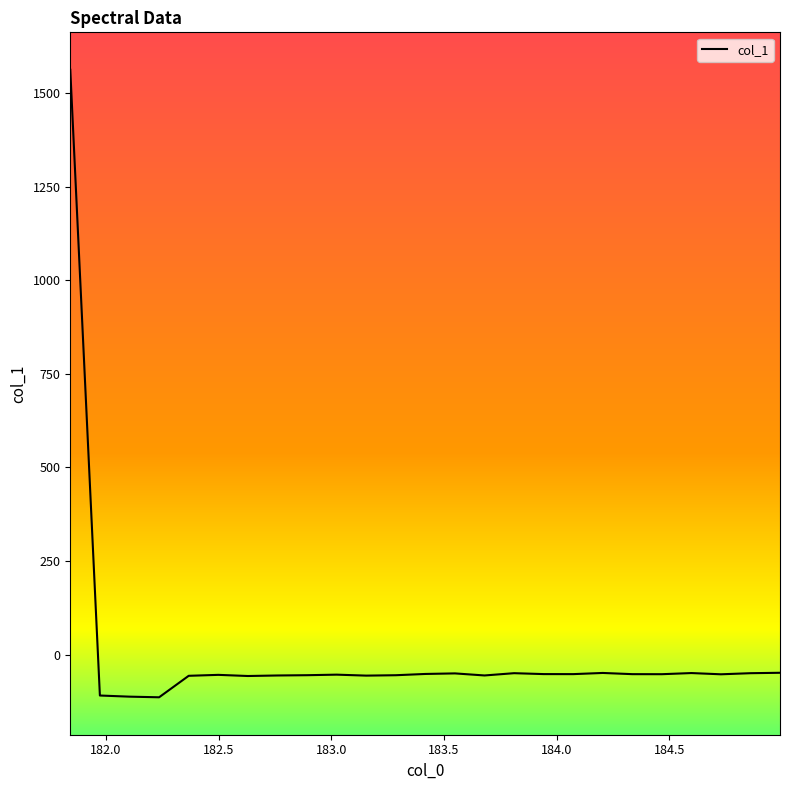

What is the maximum value shown in the chart?

1562.1